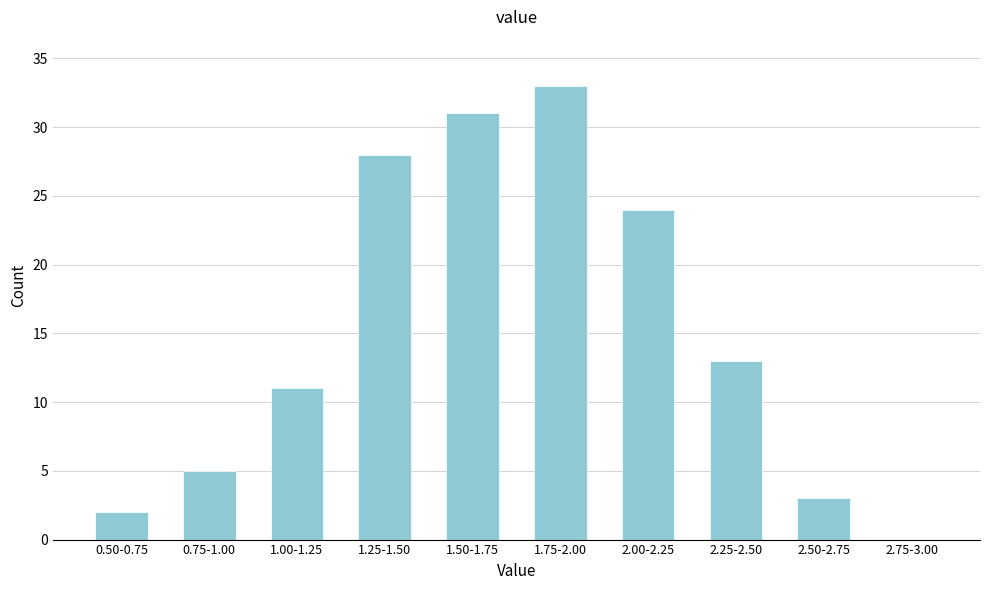

Reading right to left, list all the values displayed in this chart.

2.75-3.00=0	2.50-2.75=3	2.25-2.50=13	2.00-2.25=24	1.75-2.00=33	1.50-1.75=31	1.25-1.50=28	1.00-1.25=11	0.75-1.00=5	0.50-0.75=2